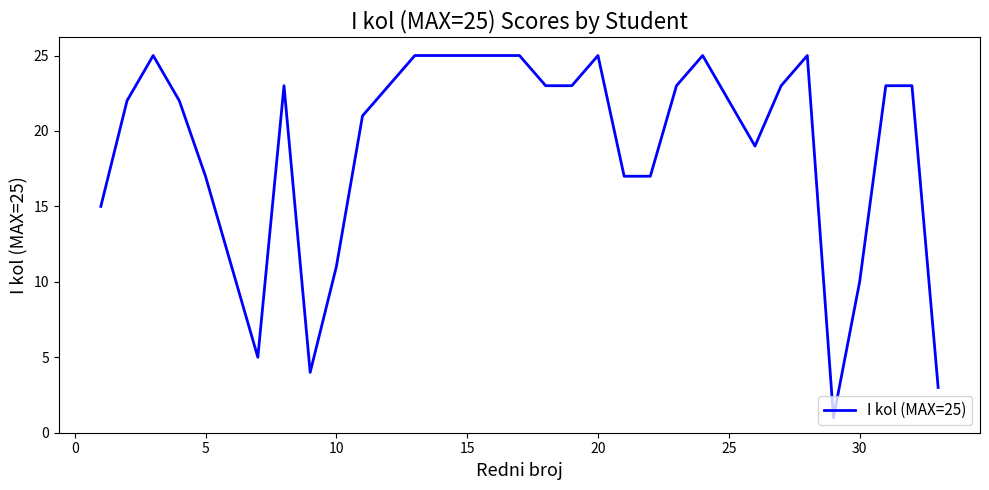

What is the greatest value displayed?

25